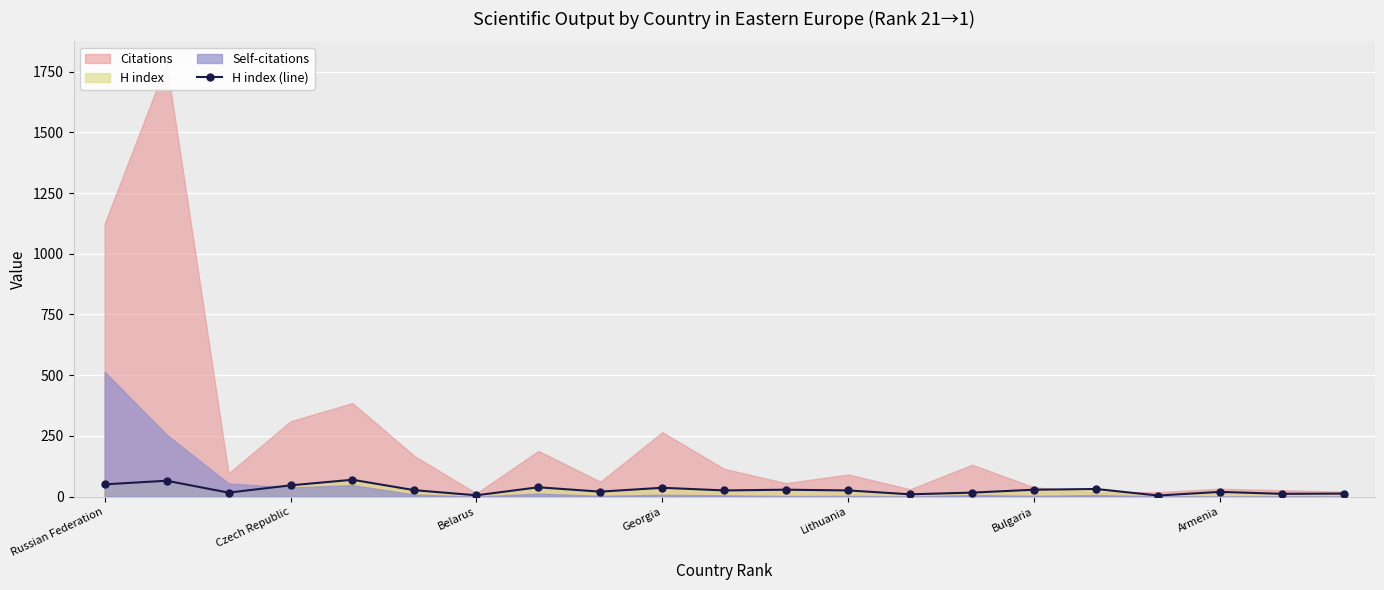

What is the highest value of the H index (line) series?

69